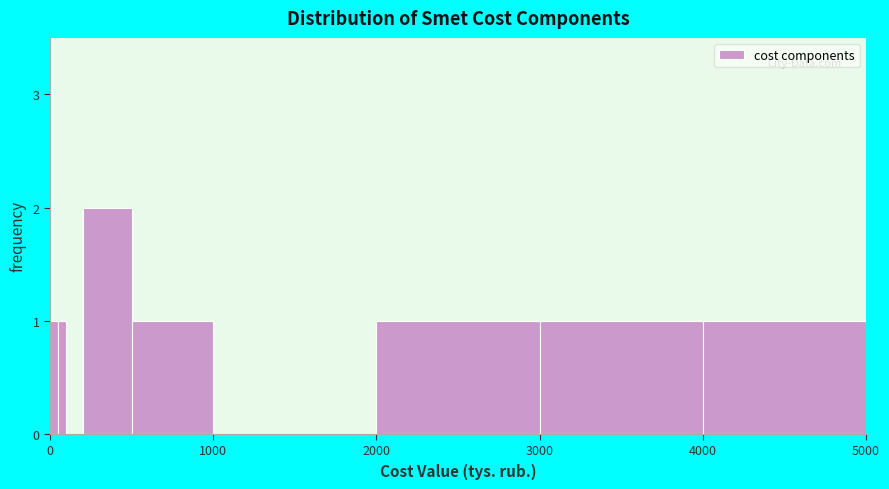

Around what value on the x-axis is the tallest bar? Give the approximate position of its centre, as read against the axis.

400